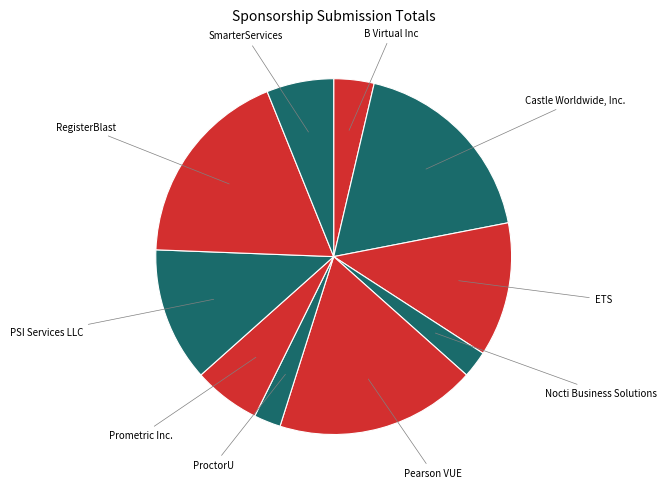

How many segments does this pie chart have?

10